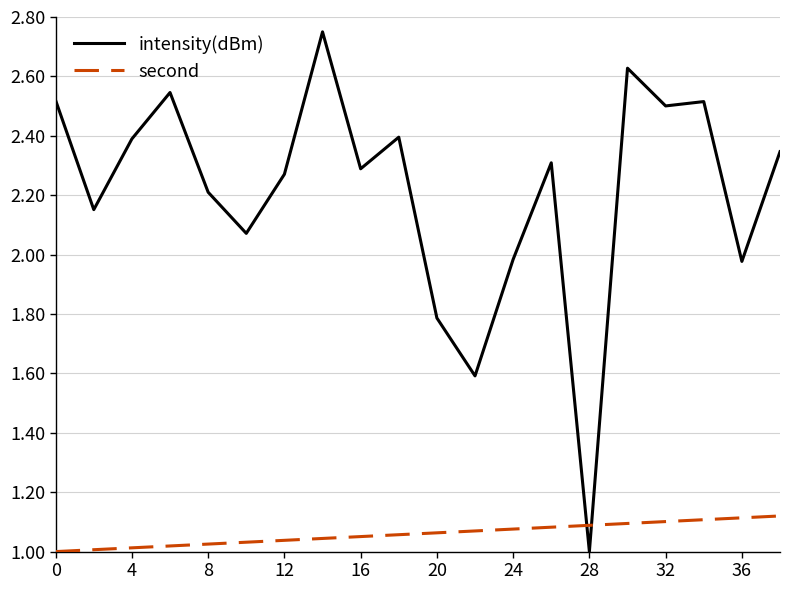

Which series has the largest range (max minus min)?

intensity(dBm)